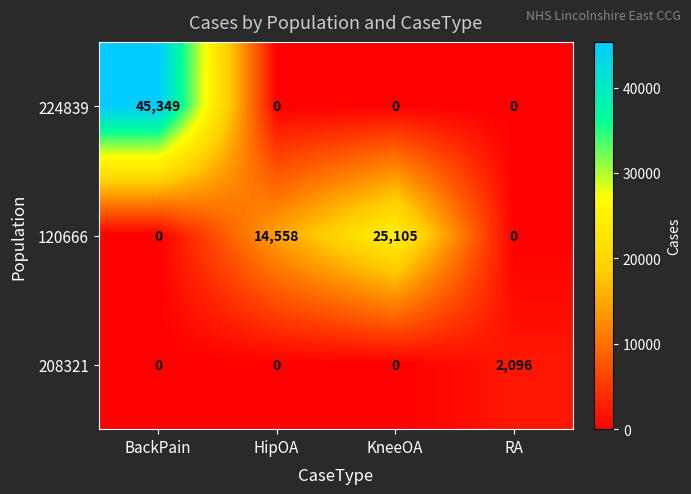

The value of 224839 at BackPain is 9155. True or false?

False